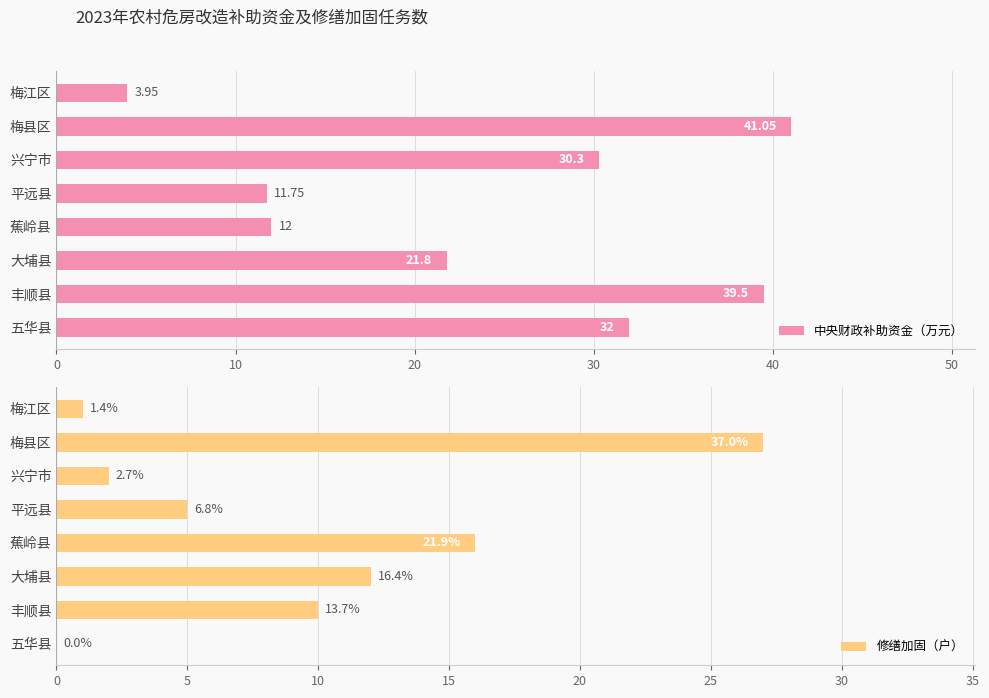

What is the average value of the 修缮加固（户） series?

9.1